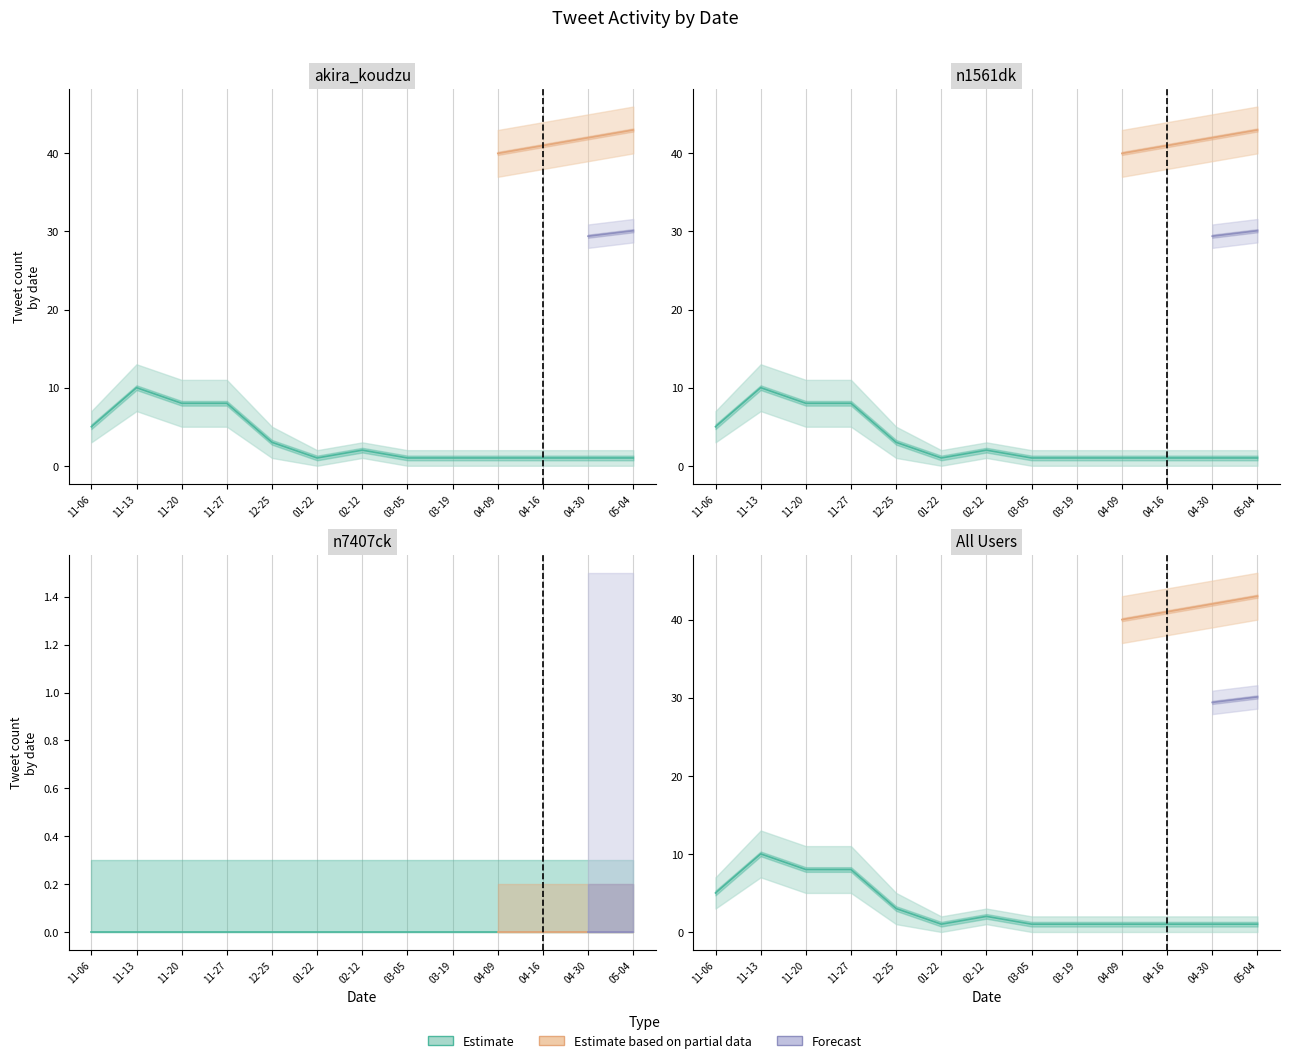

Read the Tweet Count value at 2023-01-22.

1